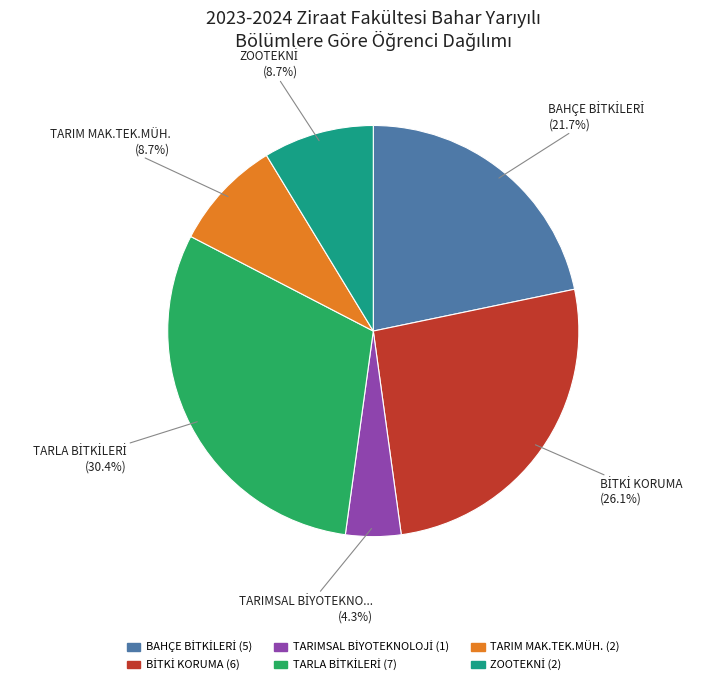

Is there a majority slice in this chart?

No